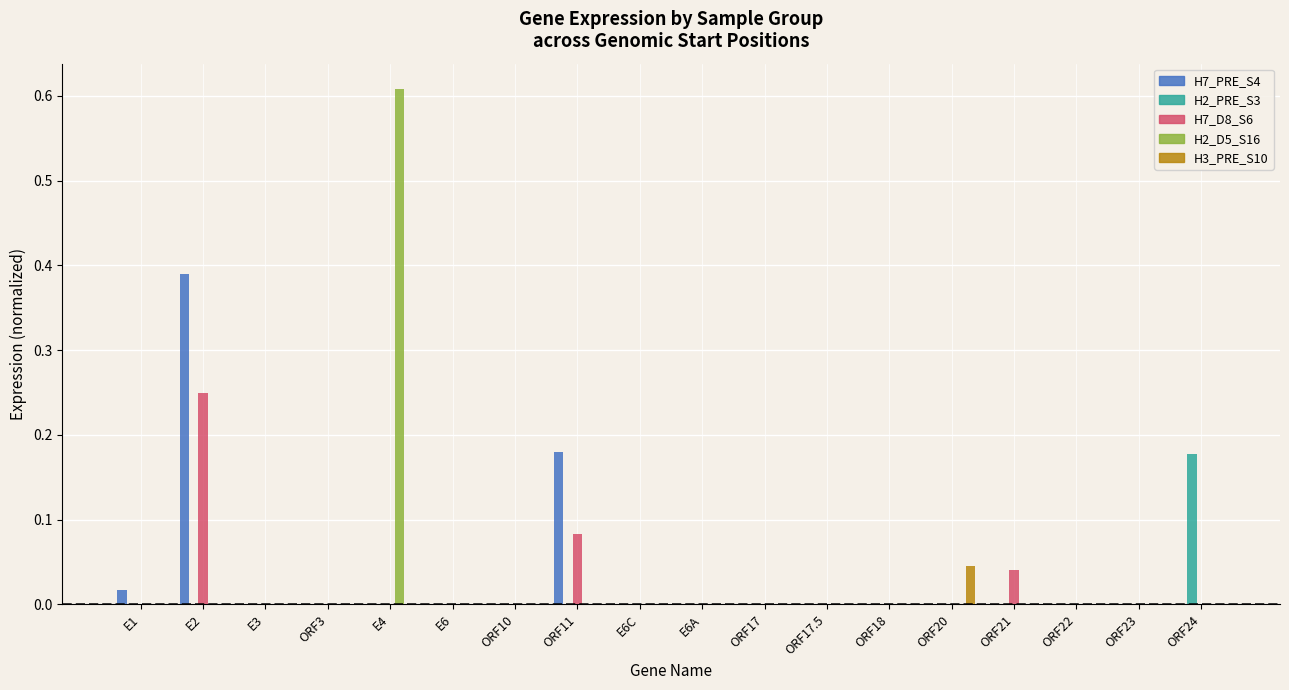

At which category is the sum across all series the highest?

E2